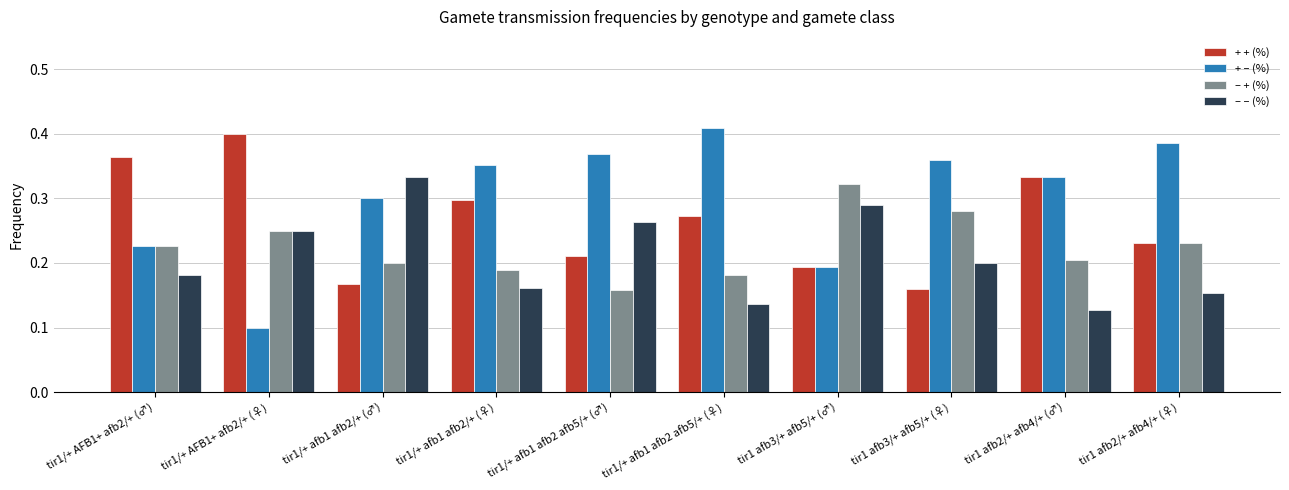

What is the label of the 9th bar from the right?

tir1/+ AFB1+ afb2/+ (♀)